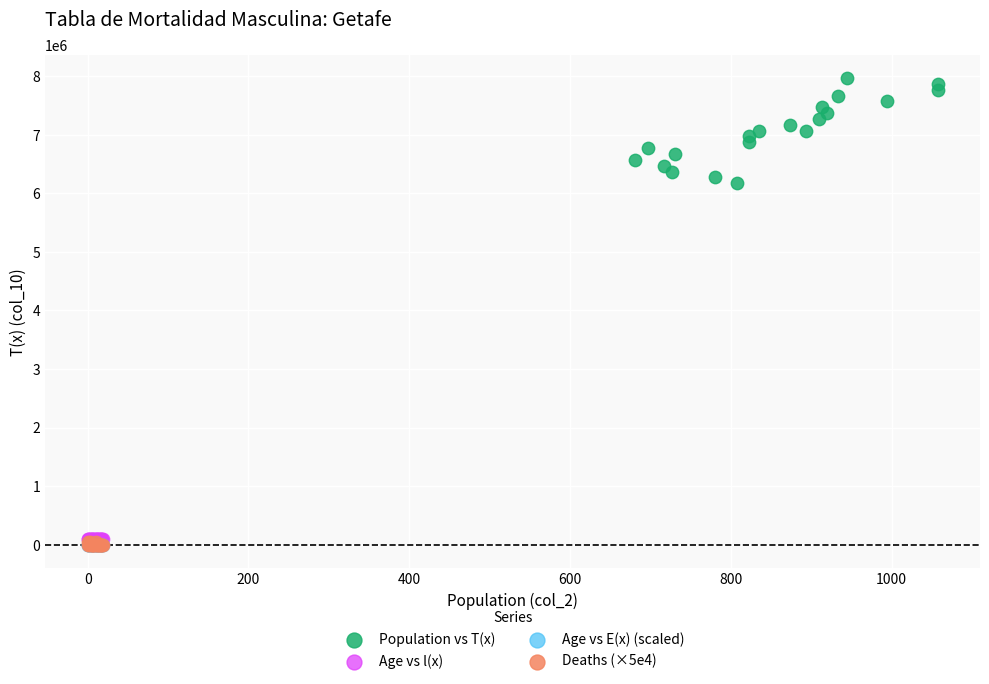

Which series has the largest Y range (max minus min)?

Population vs T(x)